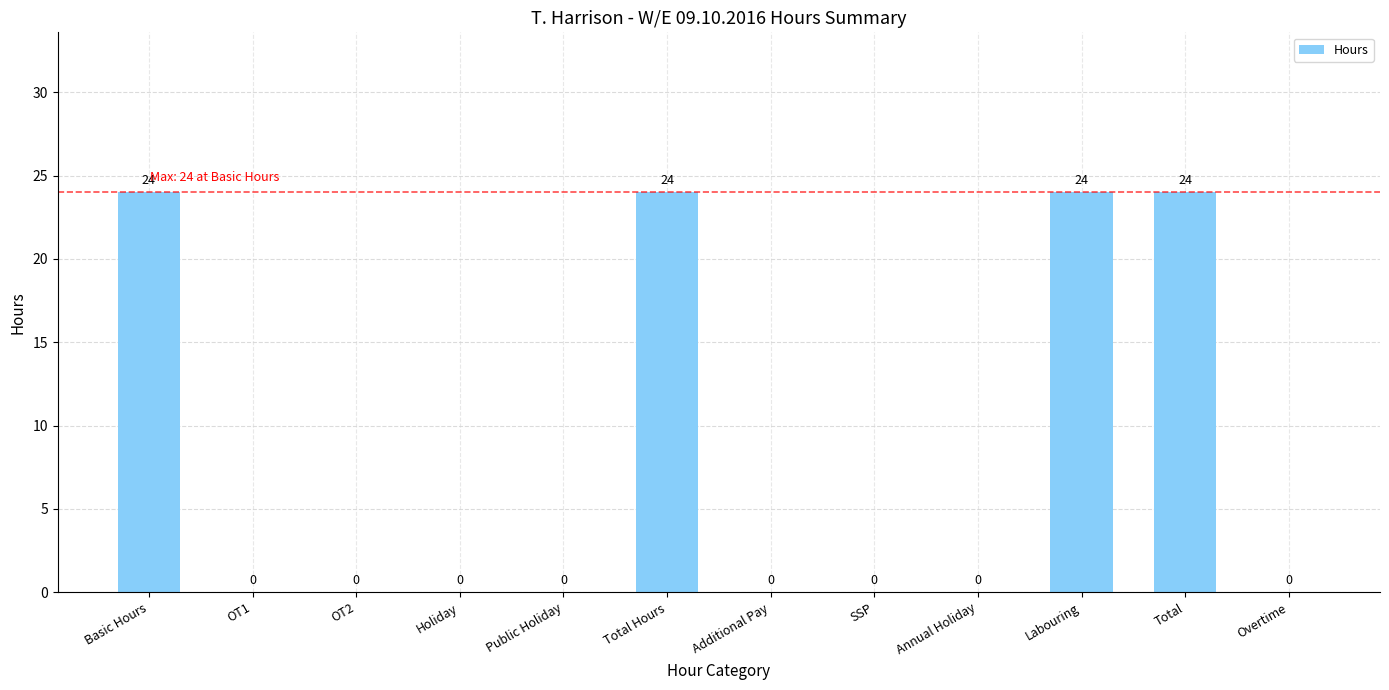

What is the sum of all values?

96